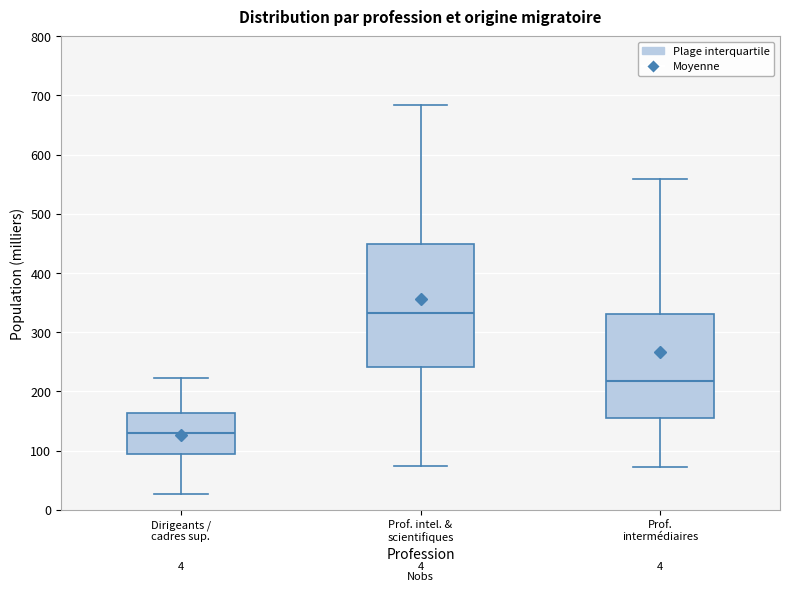

Which box has the lowest median line?

Dirigeants / cadres sup.